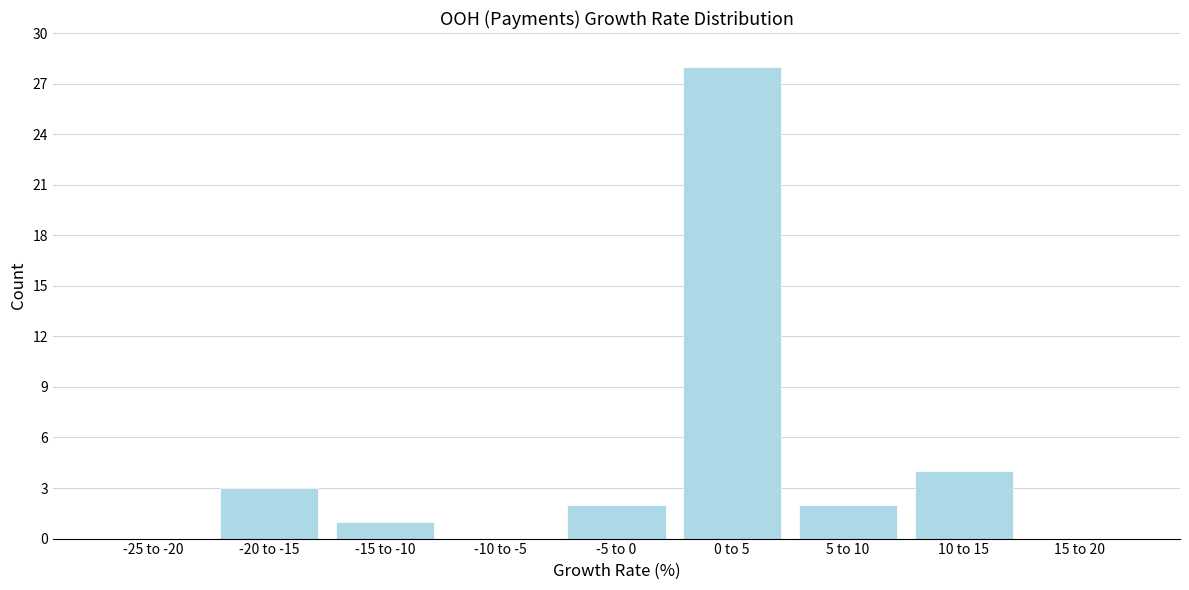

Reading right to left, list all the values displayed in this chart.

15 to 20=0	10 to 15=4	5 to 10=2	0 to 5=28	-5 to 0=2	-10 to -5=0	-15 to -10=1	-20 to -15=3	-25 to -20=0